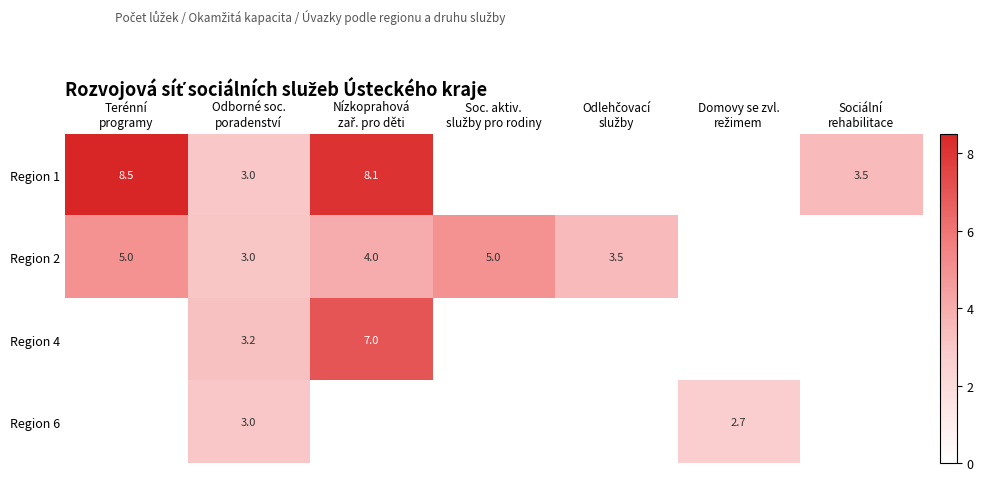

Which series has the largest total across all categories?

Region 1